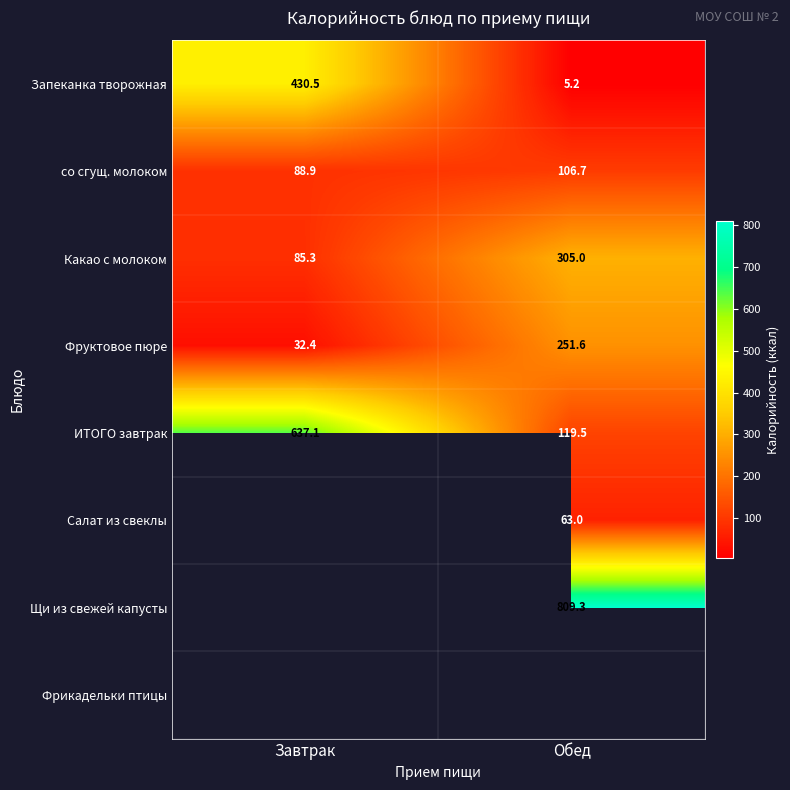

Is the value of Салат из свеклы at Обед greater than the value of Фруктовое пюре at Обед?

No